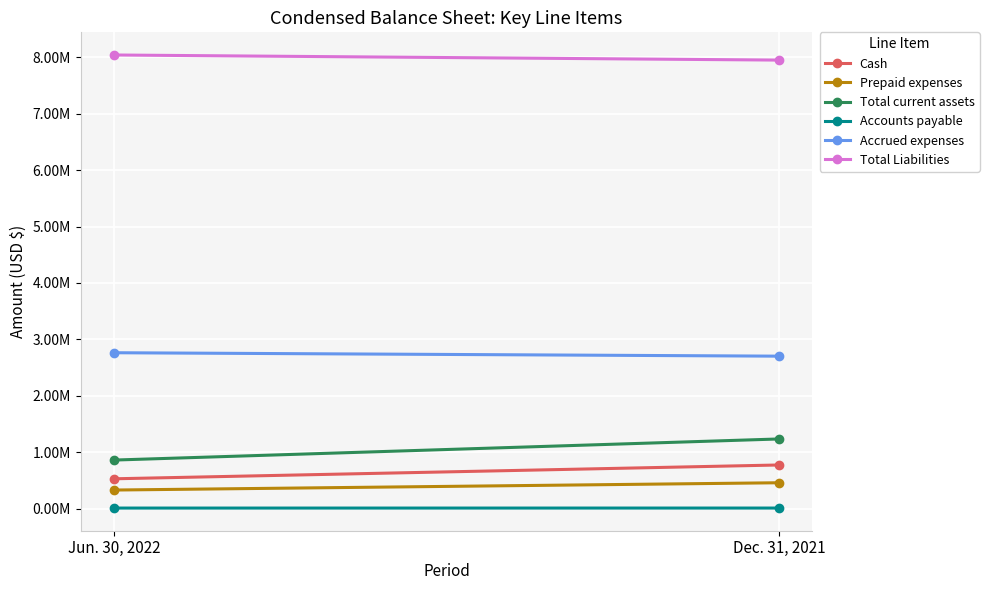

How many lines are shown in the chart?

6